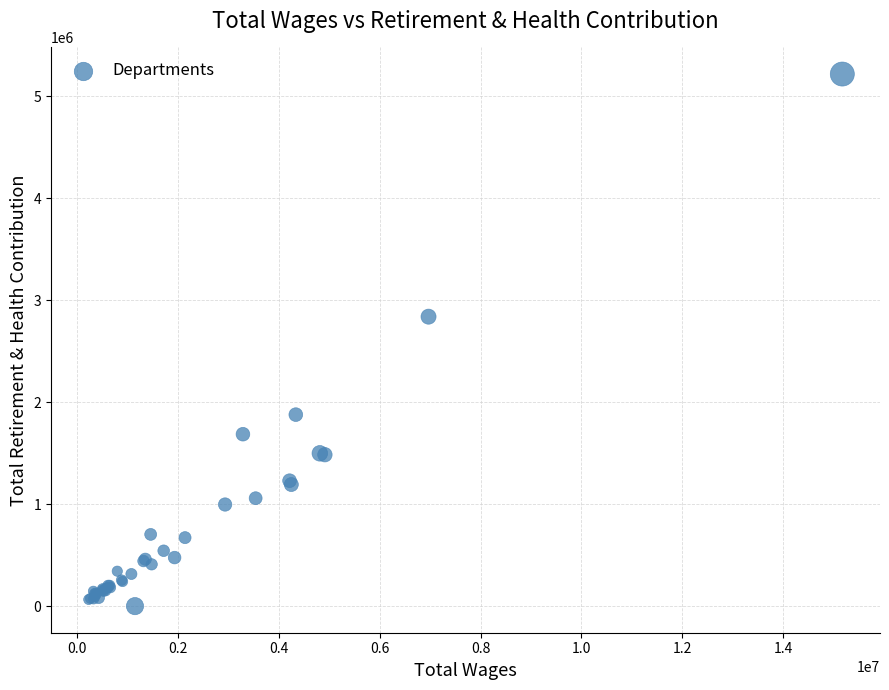

What Y value in the scatter plot is closest to 2609036?

2838740